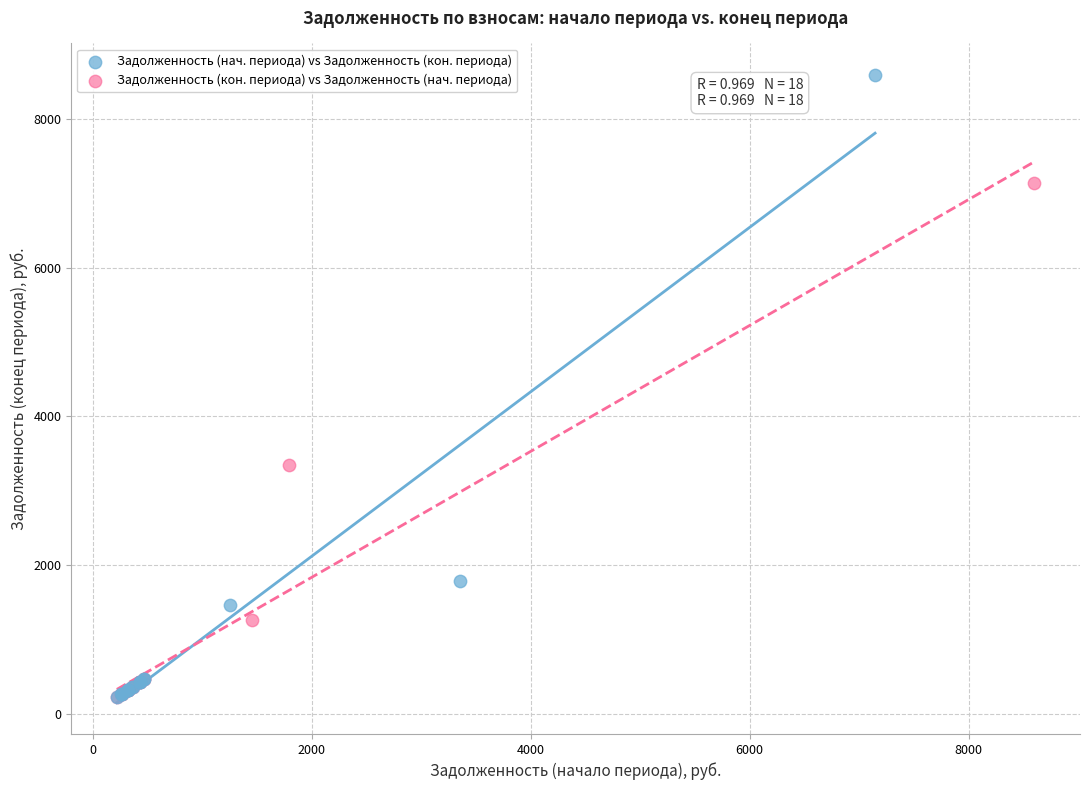

Which series has the widest spread of Y values?

Задолженность (нач. периода) vs Задолженность (кон. периода)